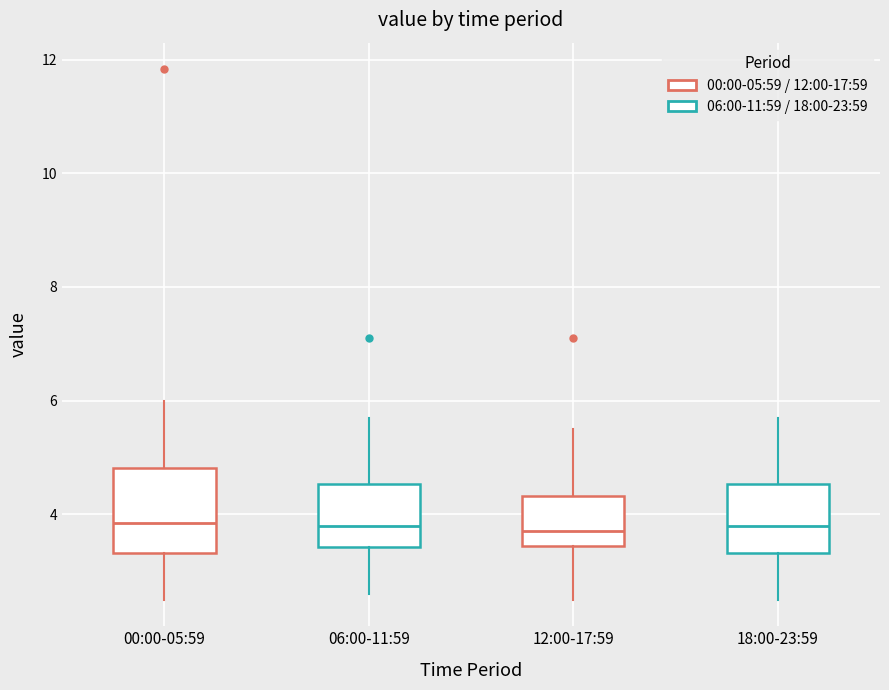

Comparing the boxes themselves (not the whiskers), which one is the tallest?

00:00-05:59